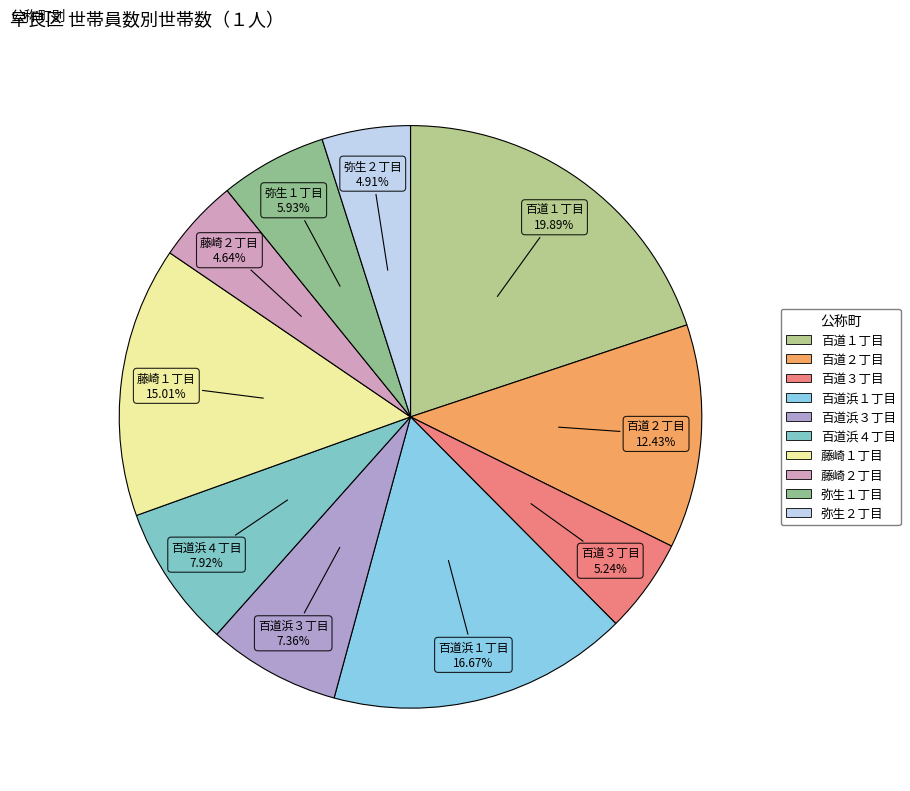

How many slices are in this pie chart?

10